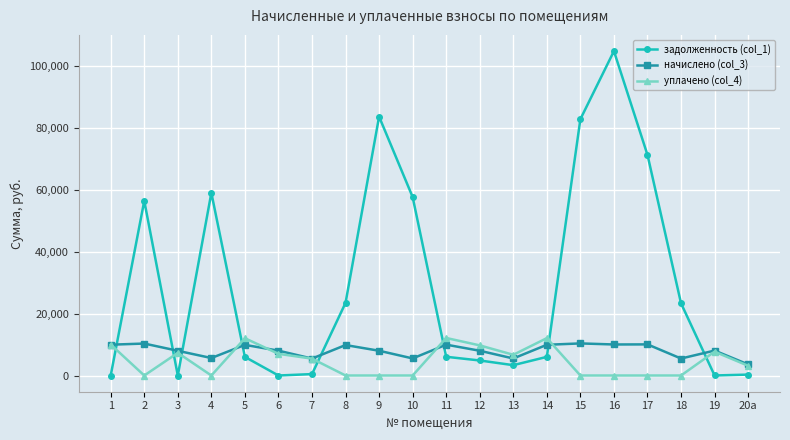

What is the sum of the задолженность (col_1) values at 5 and 2?

62391.2